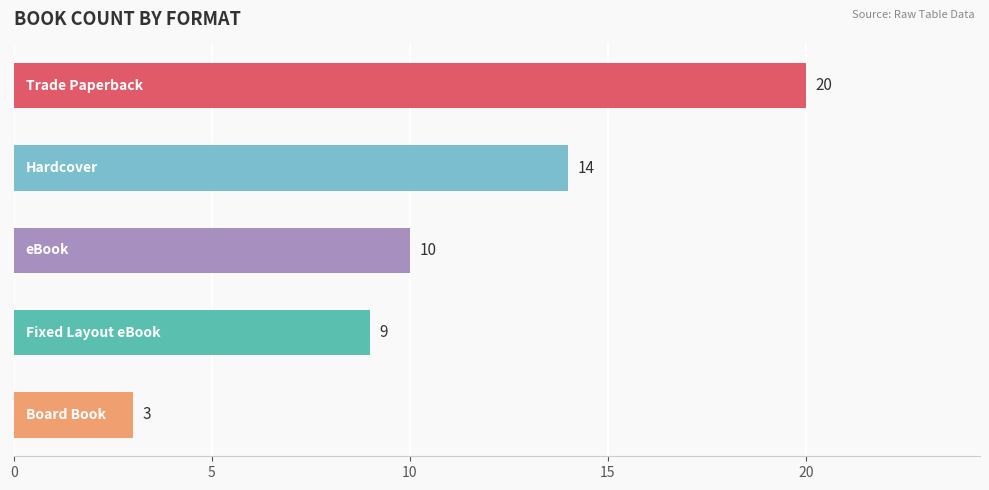

What is the maximum value shown in the chart?

20